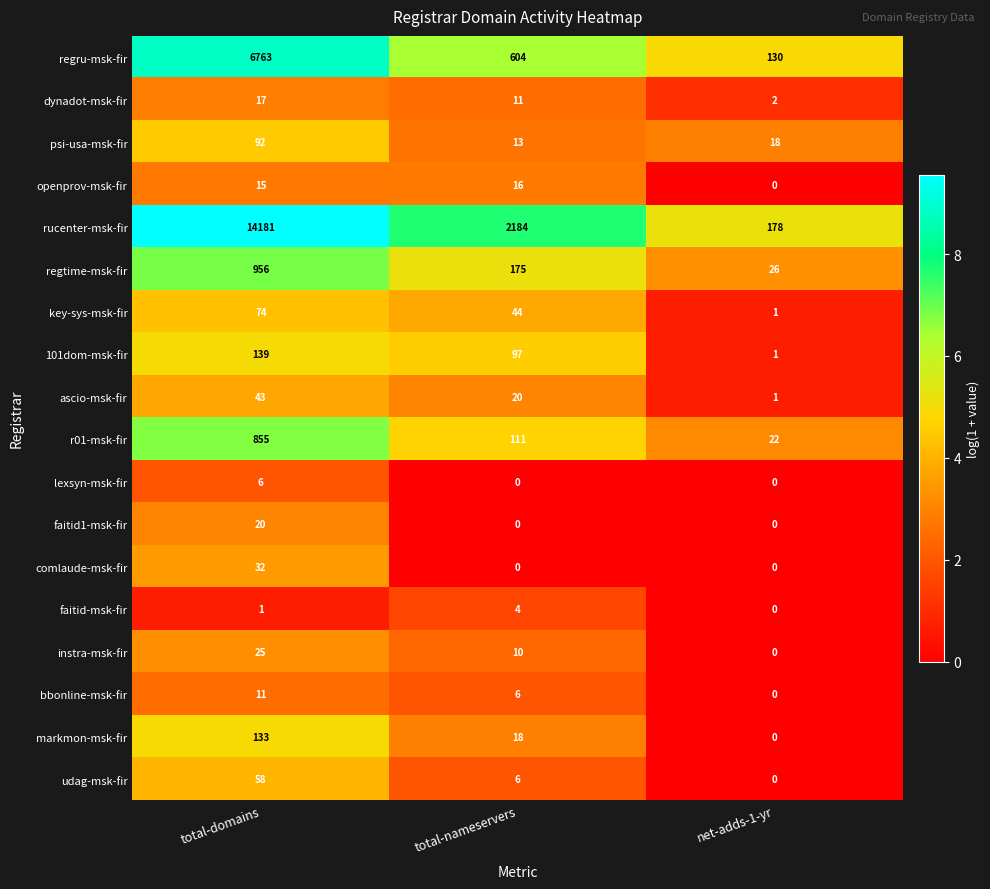

At which label does regtime-msk-fir first exceed 175?

total-domains